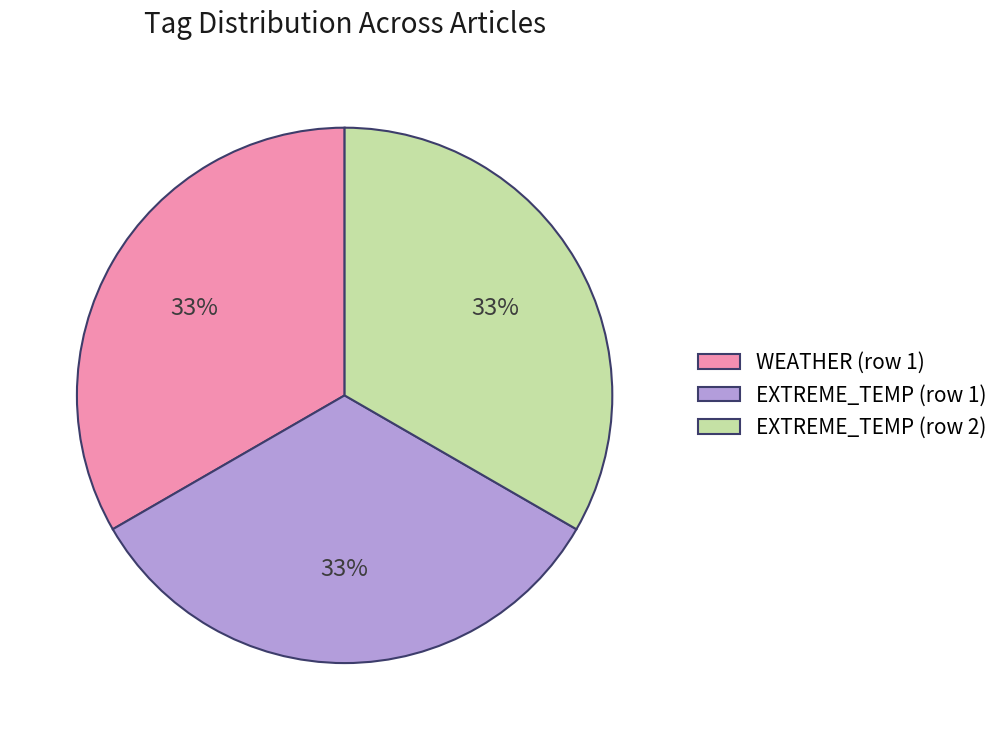

Does EXTREME_TEMP (row 1) represent more than half of the total?

No